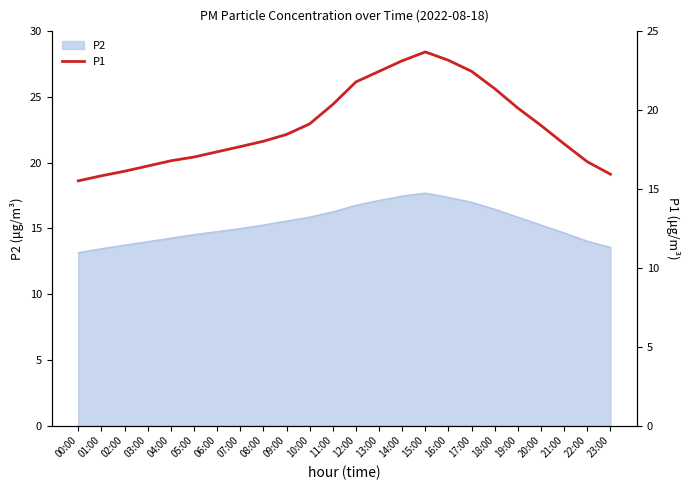

Rank the categories by value from lowest to highest.

00:00, 01:00, 23:00, 02:00, 03:00, 22:00, 04:00, 05:00, 06:00, 07:00, 21:00, 08:00, 09:00, 20:00, 10:00, 19:00, 11:00, 18:00, 12:00, 13:00, 17:00, 14:00, 16:00, 15:00